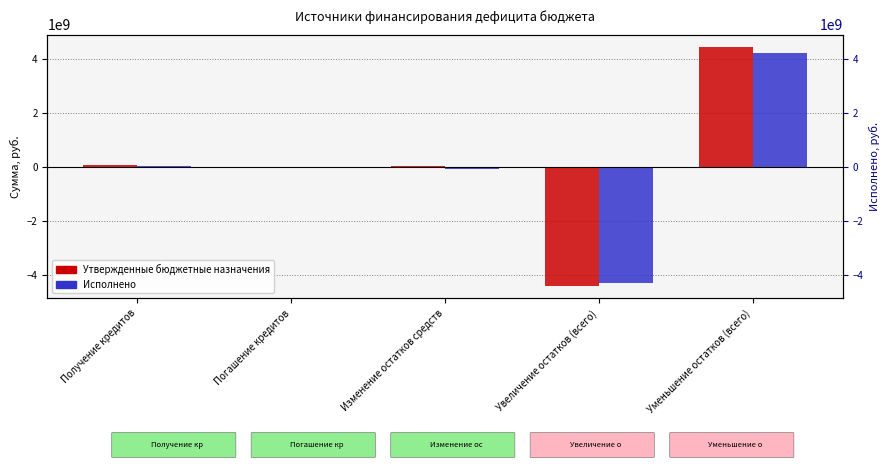

How many bars are there in each group?

2